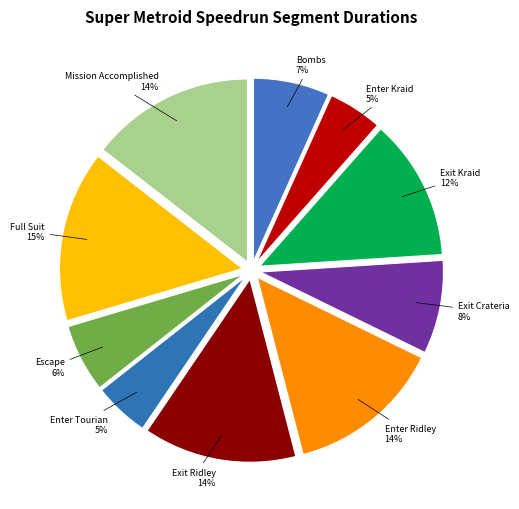

Count the number of slices in the pie.

10